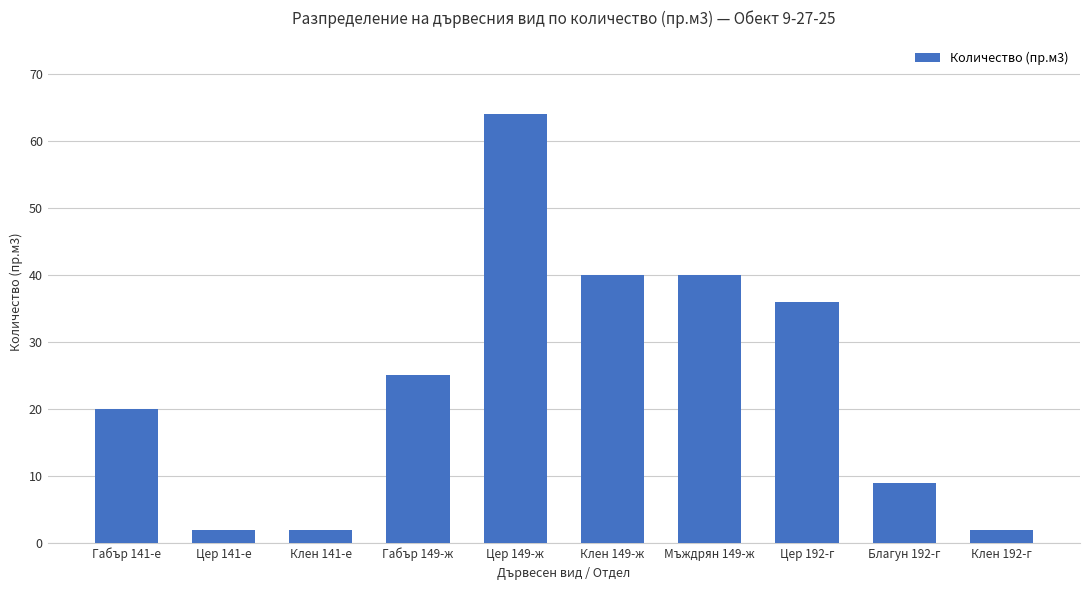

What is the change in value from Габър 141-е to Клен 141-е?

-18